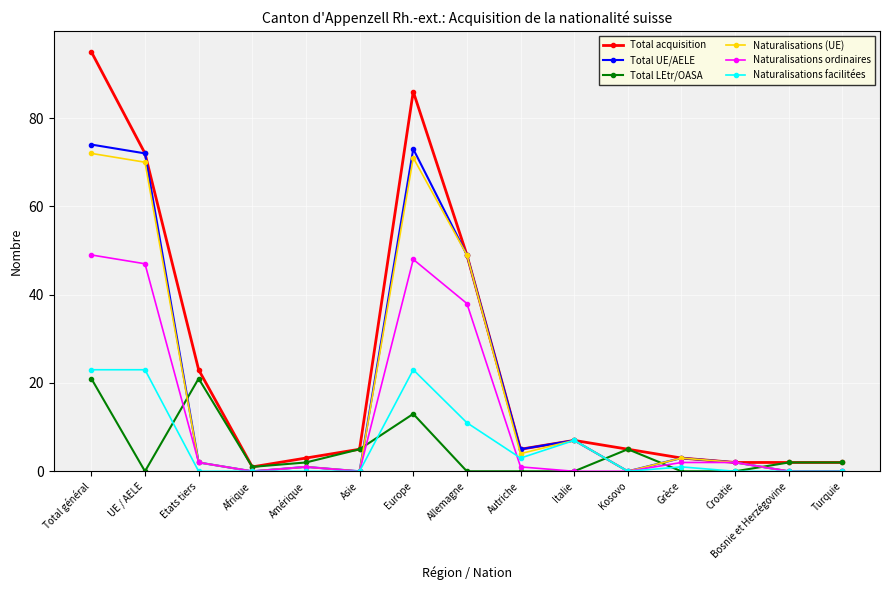

At which label does Naturalisations ordinaires first exceed 1?

Total général